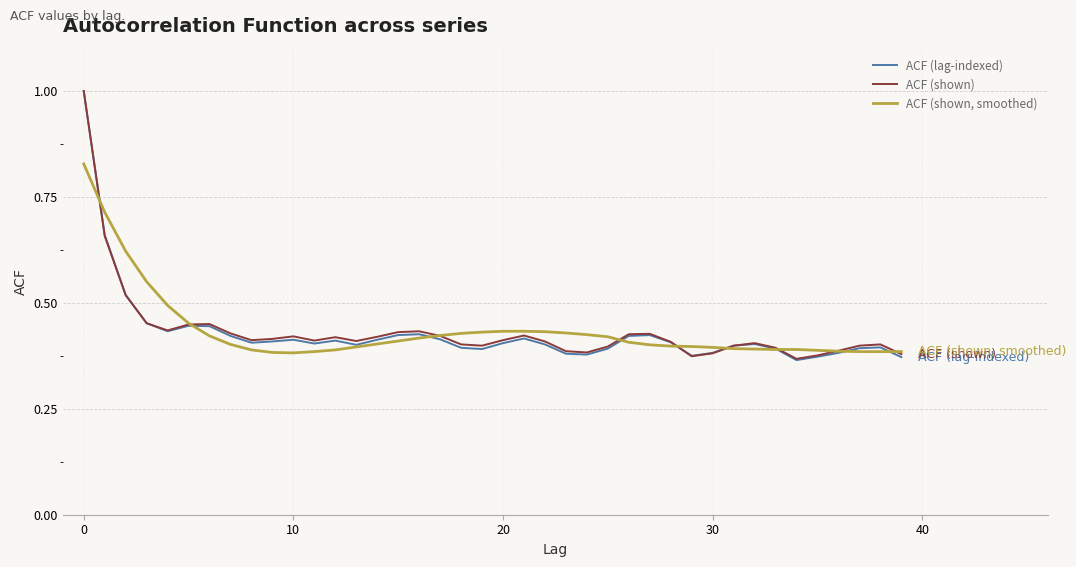

What is the greatest value displayed?

1.0